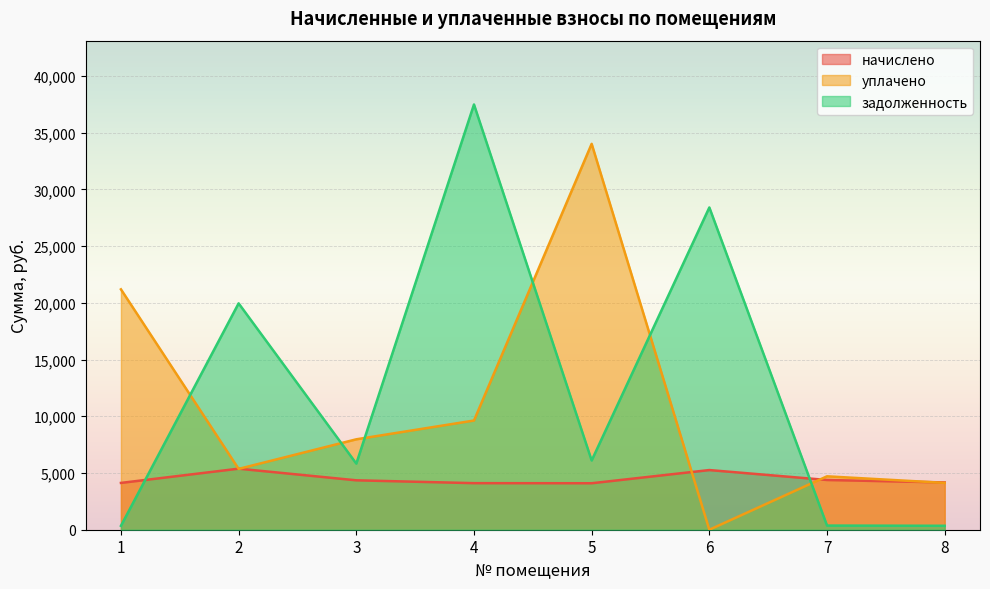

Reading left to right, extract all data points from this chart.

начислено: 1=4126.2	2=5382.0	3=4355.9	4=4104.7	5=4097.5	6=5260.0	7=4384.6	8=4169.3
уплачено: 1=21191.6	2=5362.3	3=7970.6	4=9626.4	5=34019.1	6=0.0	7=4708.4	8=4129.8
задолженность: 1=343.1	2=19956.1	3=5829.3	4=37490.3	5=6103.6	6=28410.0	7=365.4	8=347.4